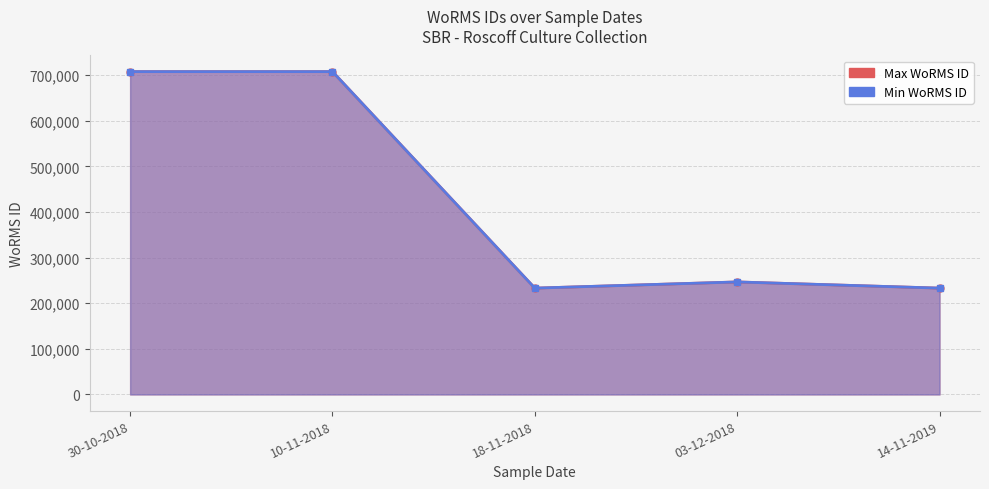

Between 10-11-2018 and 03-12-2018, which is larger?

10-11-2018